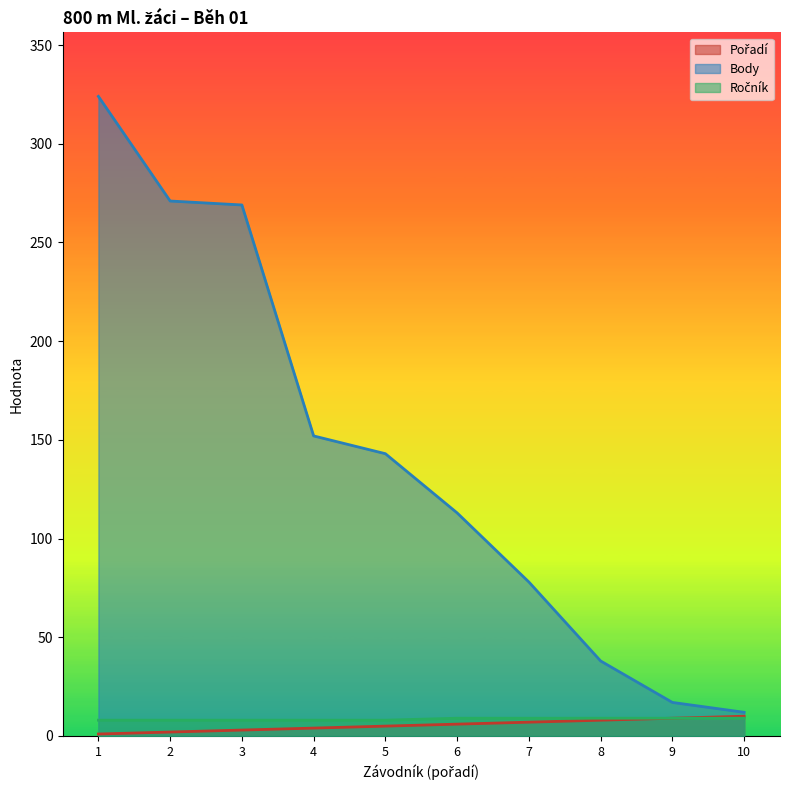

Which series has the largest total across all categories?

Body